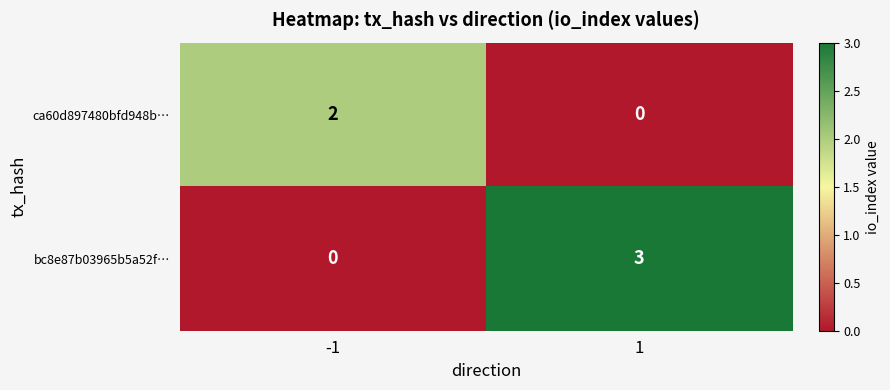

What is the maximum value shown in the chart?

3